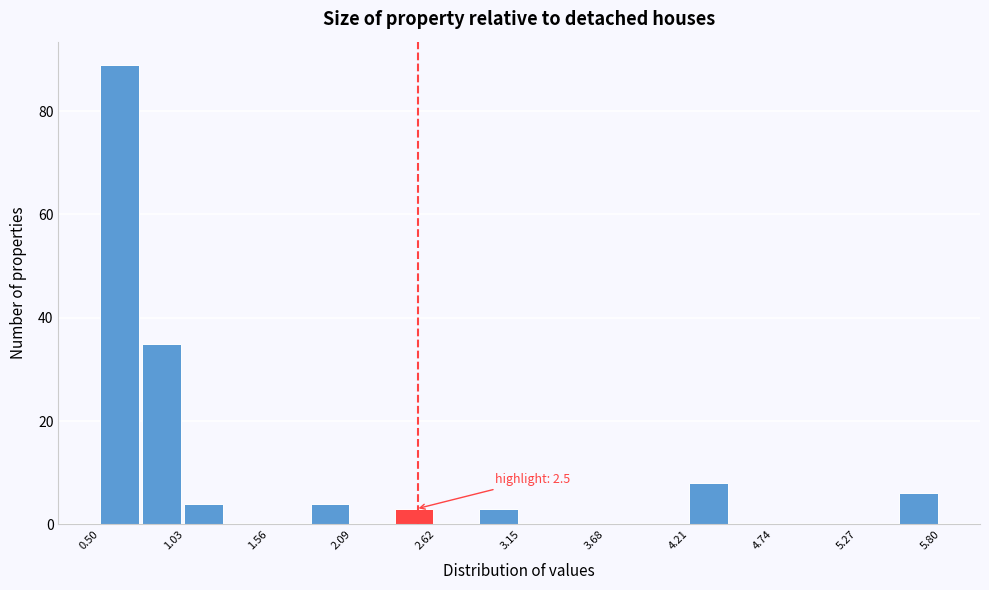

Read against the x-axis, roughly where is the centre of the tallest bar?

0.6